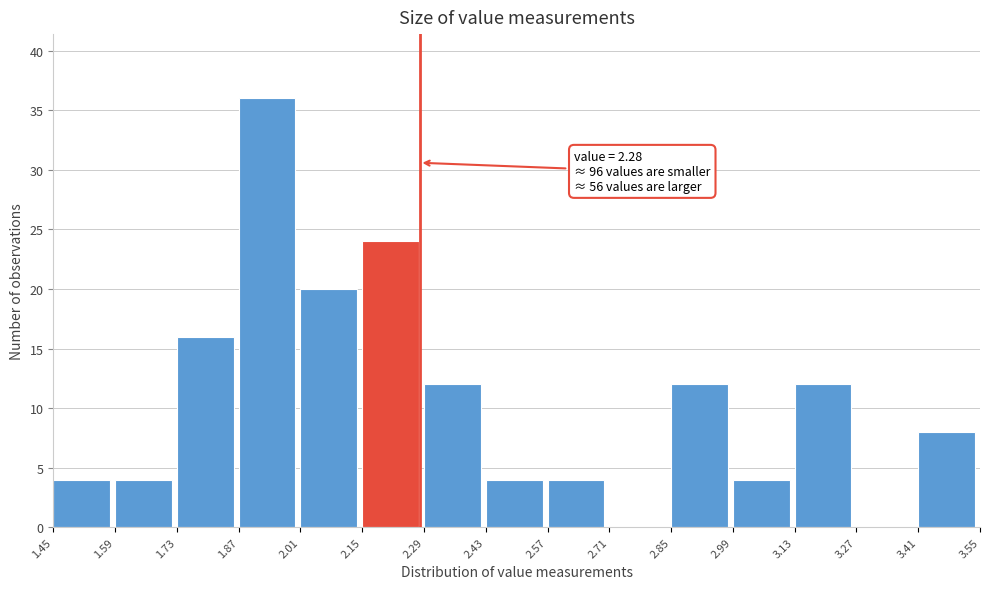

Over which range of the x-axis is the bar tallest?

1.87 to 2.01